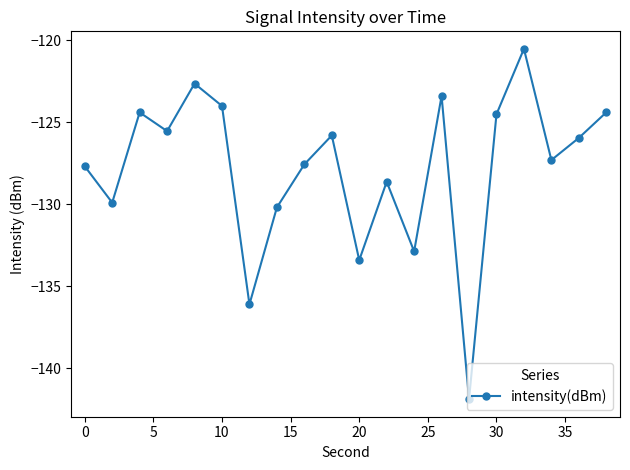

How many distinct data groups are displayed?

1